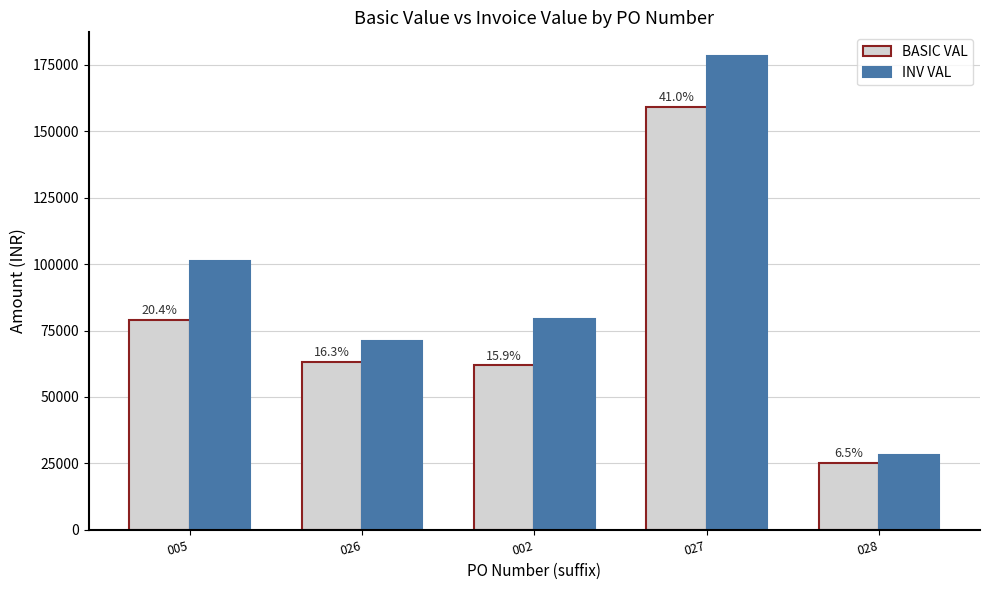

What is the label of the 2nd bar from the right?

027